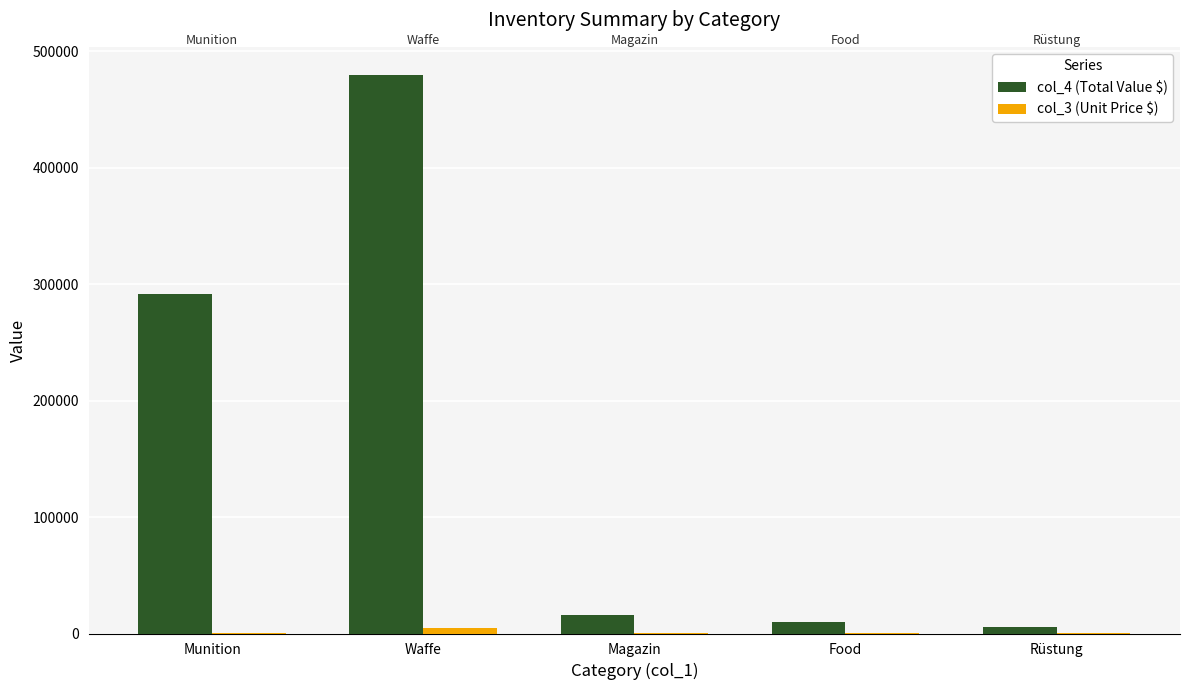

What is the sum of all col_4 (Total Value $) values?

803220.0